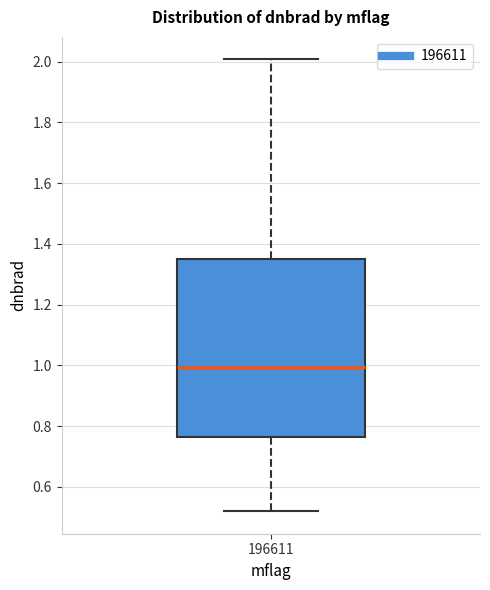

Read this box plot against the y-axis: the position of the median line, the range covered by the box, and the ends of both whiskers. The values are not printed on the chart, so give them approximately, as read against the axis.

median 1.00, box 0.76 to 1.36, whiskers 0.52 to 2.00